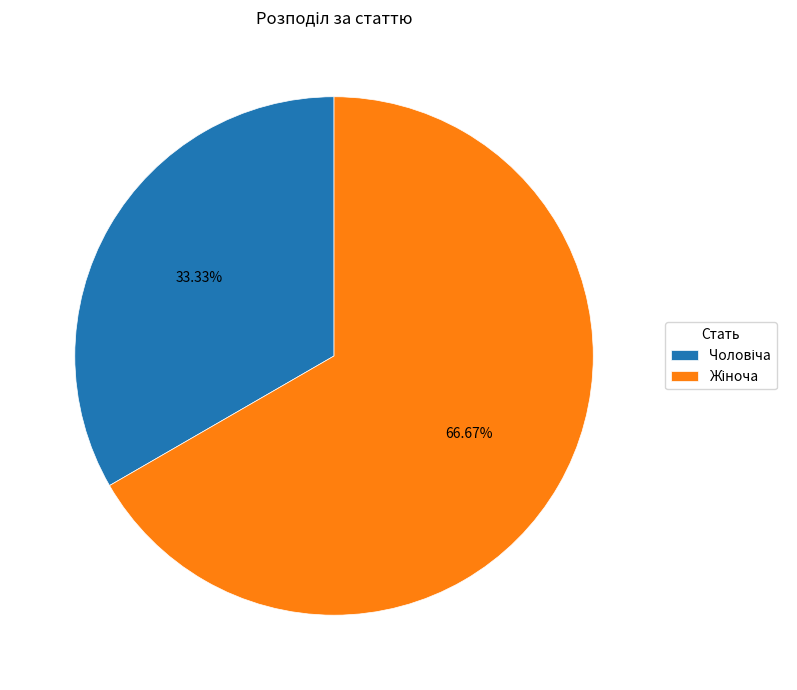

Is there a majority slice in this chart?

Yes